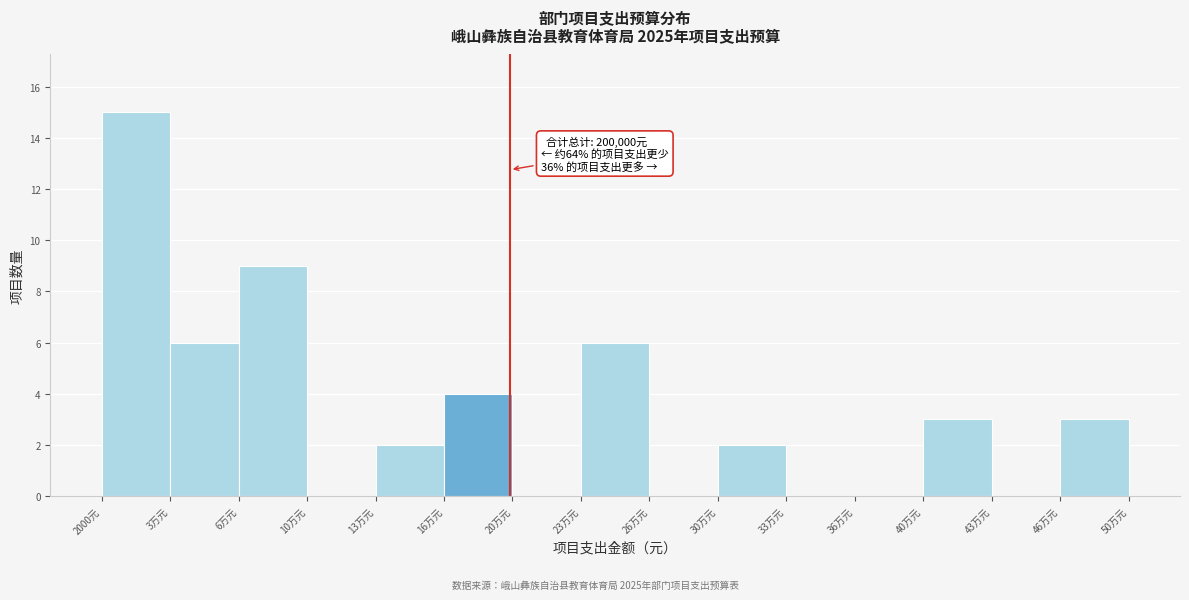

Reading left to right, transcribe all the data shown in this chart.

2000元=15	3万元=6	6万元=9	10万元=0	13万元=2	16万元=4	20万元=0	23万元=6	26万元=0	30万元=2	33万元=0	36万元=0	40万元=3	43万元=0	46万元=3